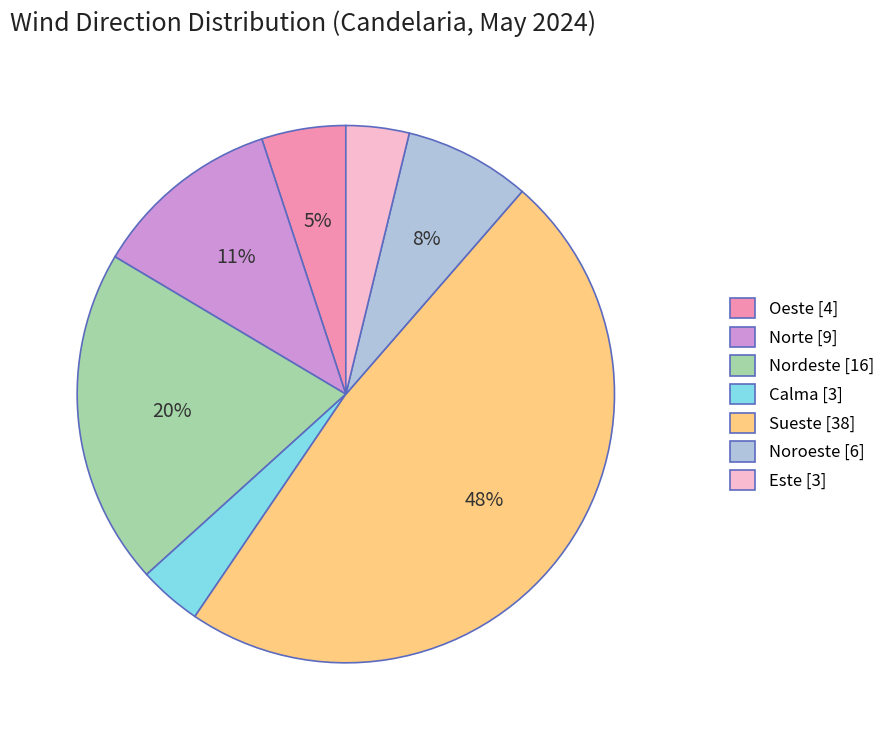

To the nearest percent, what percentage of the pie is Oeste [4]?

5%